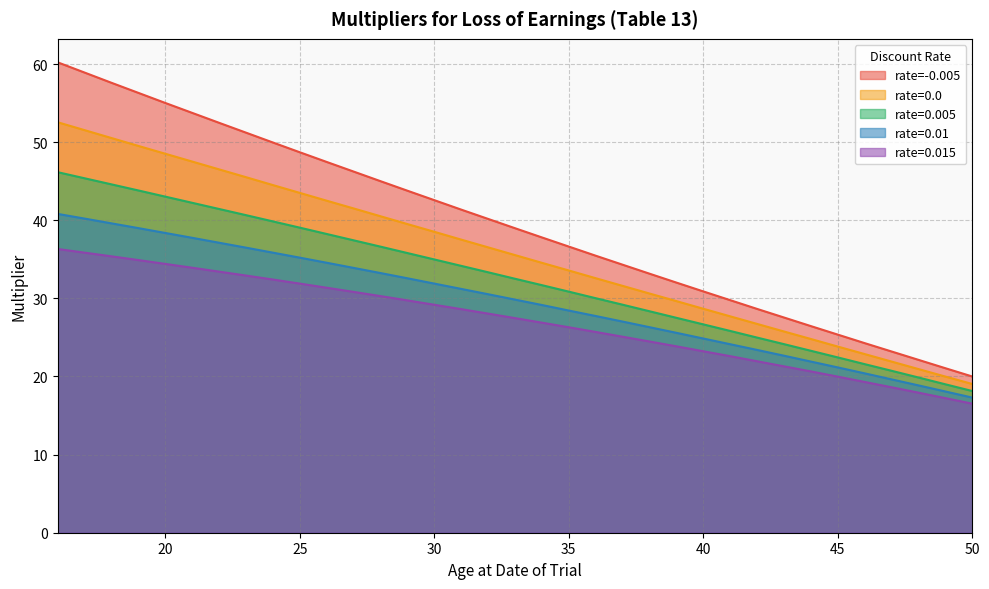

At which label does 0.005 reach its minimum?

50